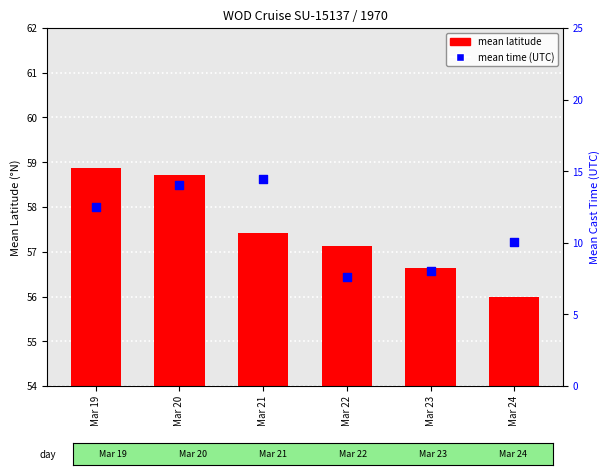

Which series has the largest total across all categories?

mean latitude